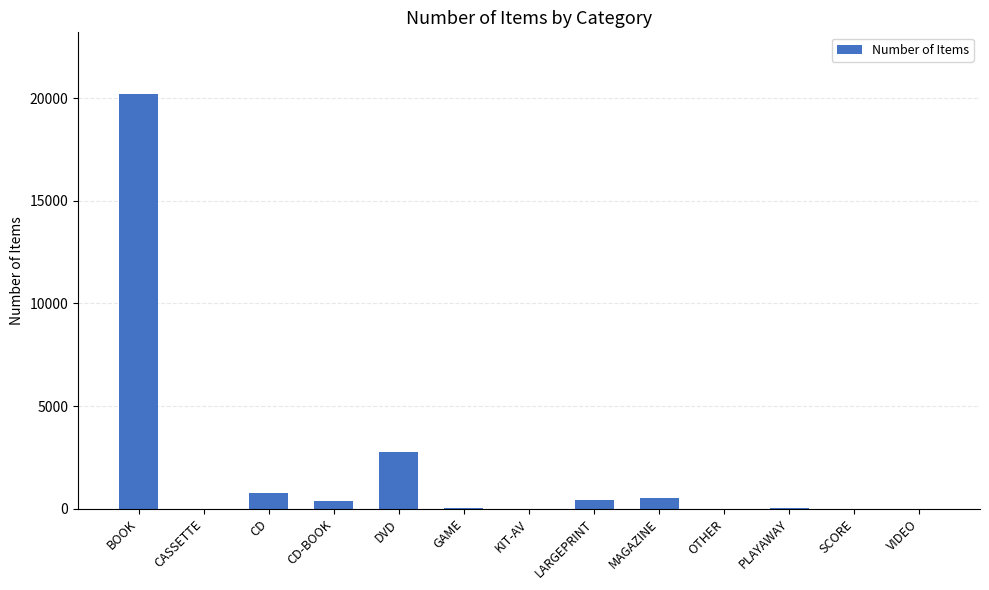

Which label corresponds to the largest value in the chart?

BOOK